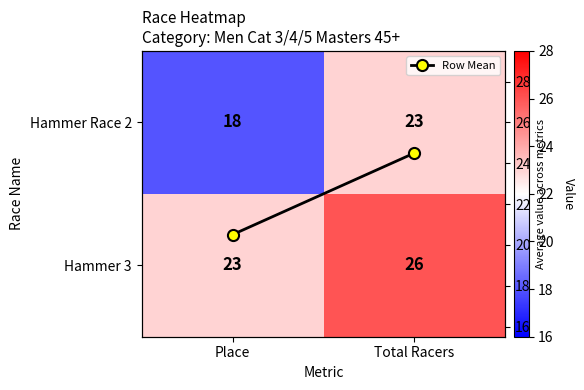

At which category is the sum across all series the highest?

Total Racers